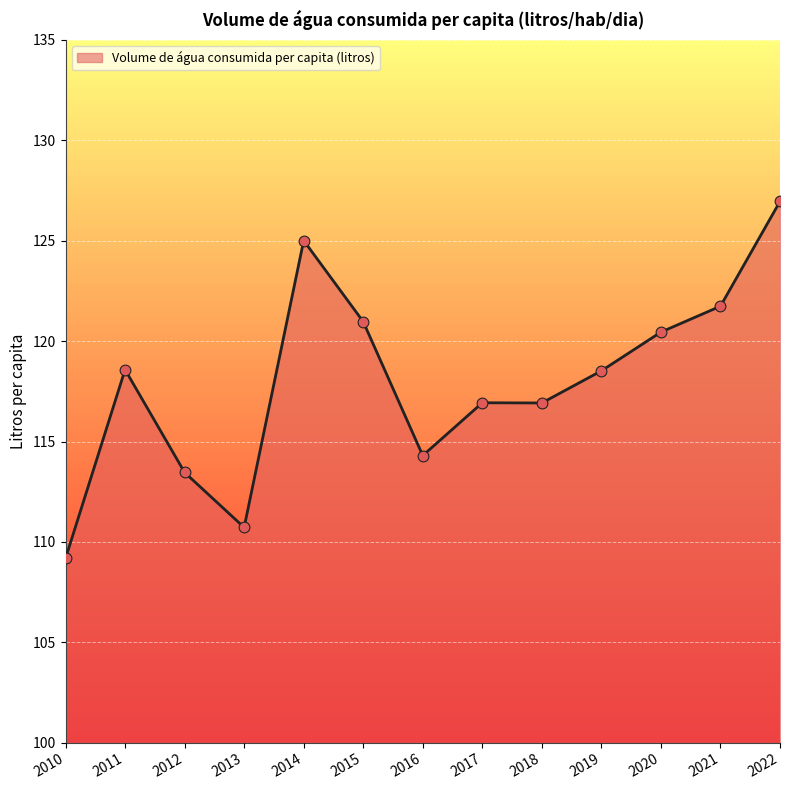

What is the ratio of the value at 2012 to the value at 2020?

0.9